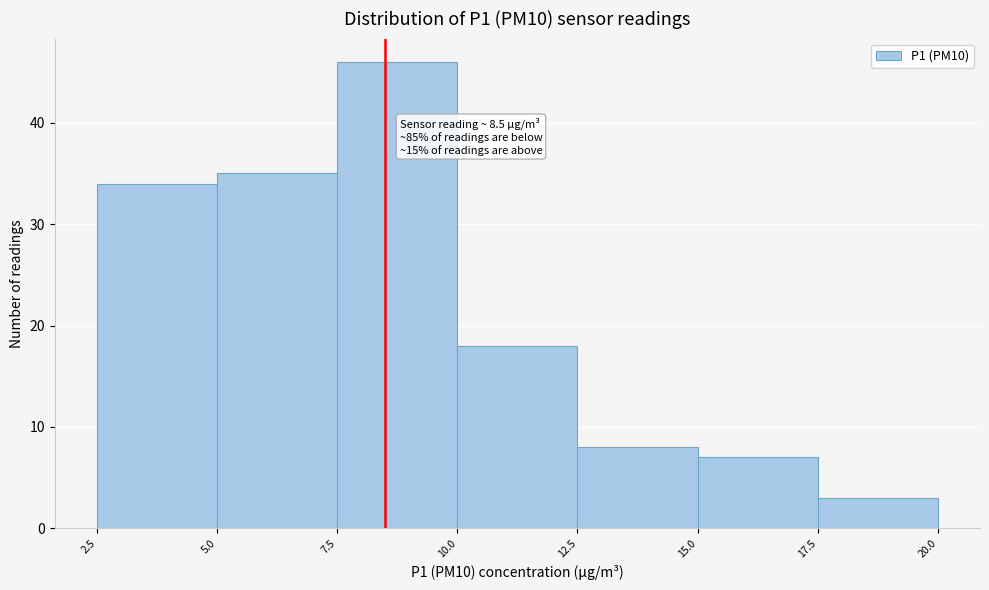

Which range on the x-axis has the tallest bar?

7.5 to 10.0